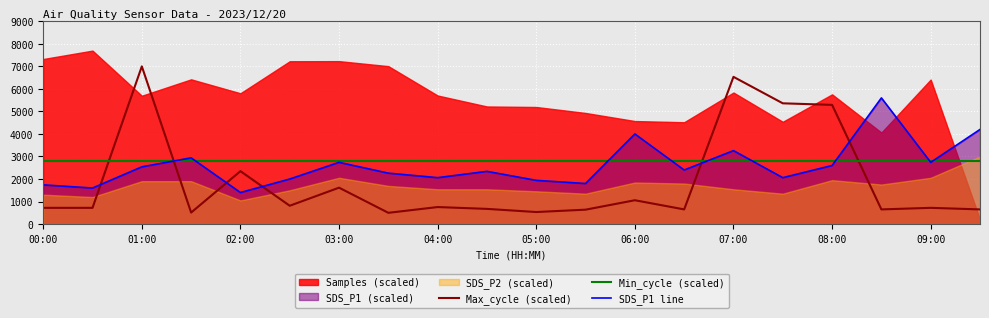

After their last crossing, which series has the higher values: Max_cycle (scaled) or Min_cycle (scaled)?

Min_cycle (scaled)